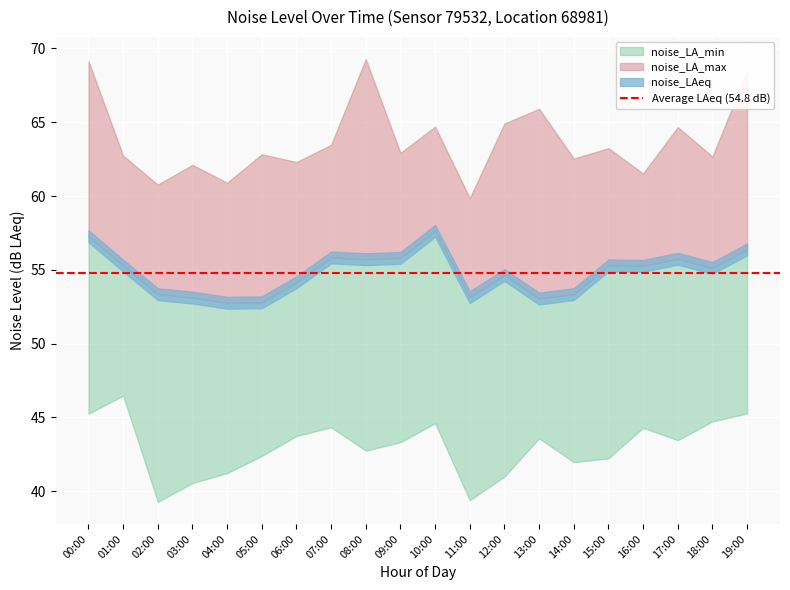

How many data points in noise_LA_min are above 43?

11